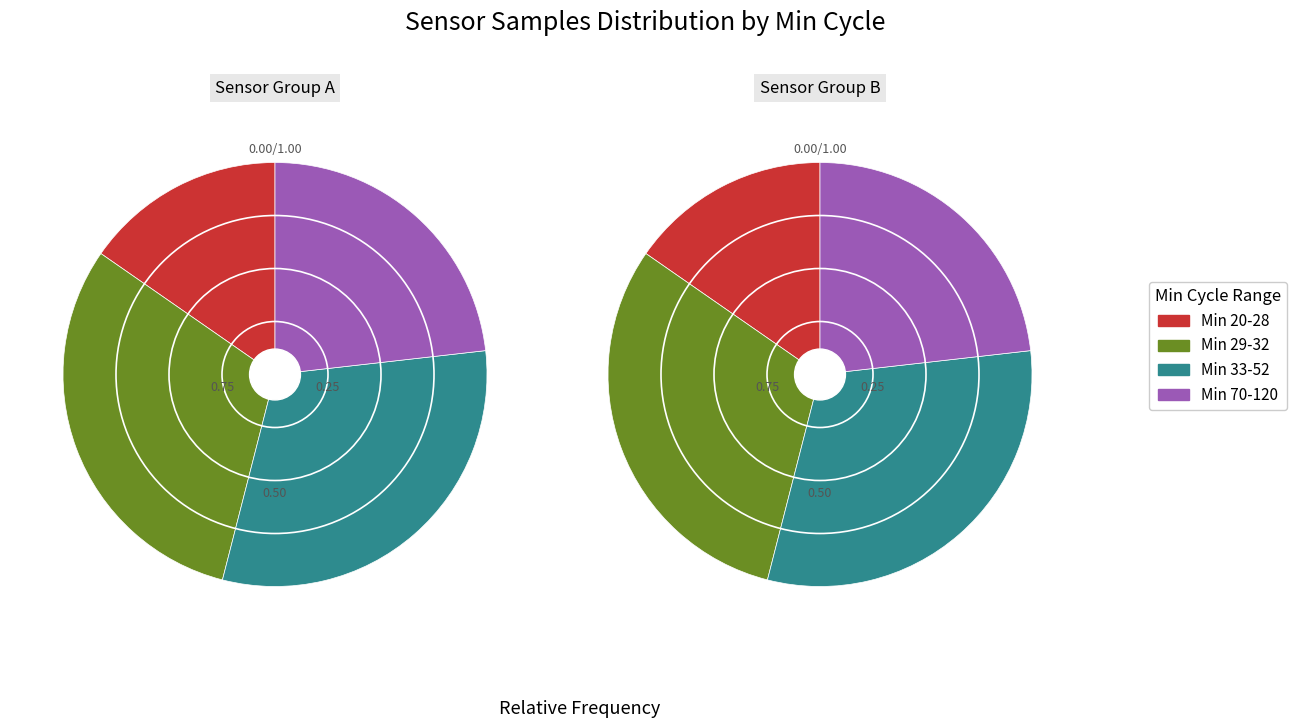

What is the ratio of the value at 28 to the value at 28?

1.0